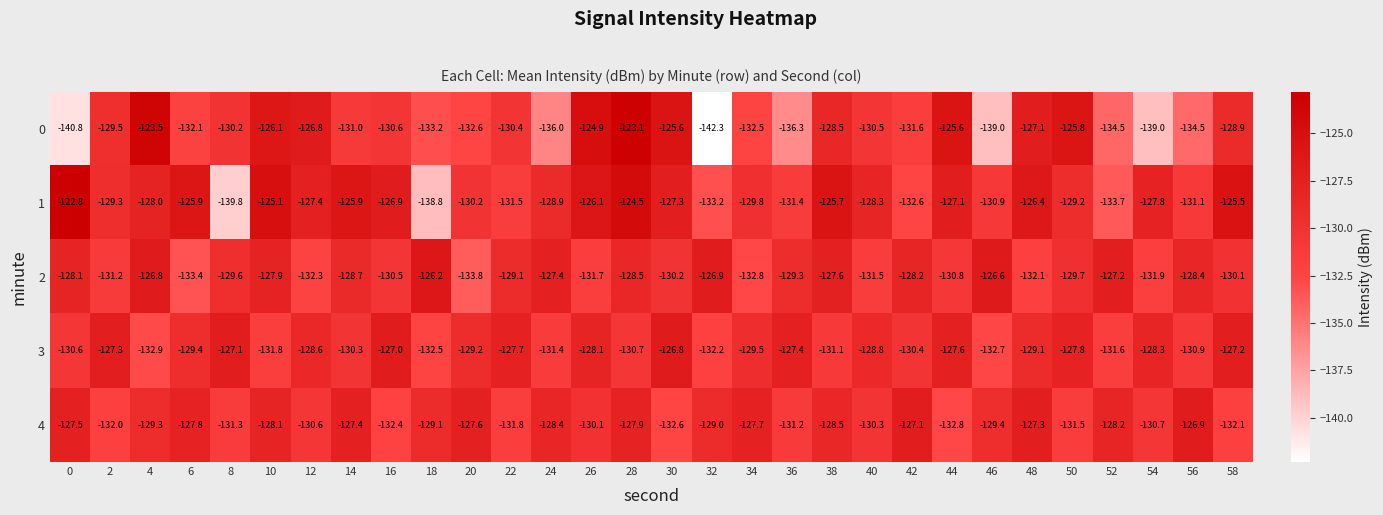

Where is 3 nearest to the value -129?

48